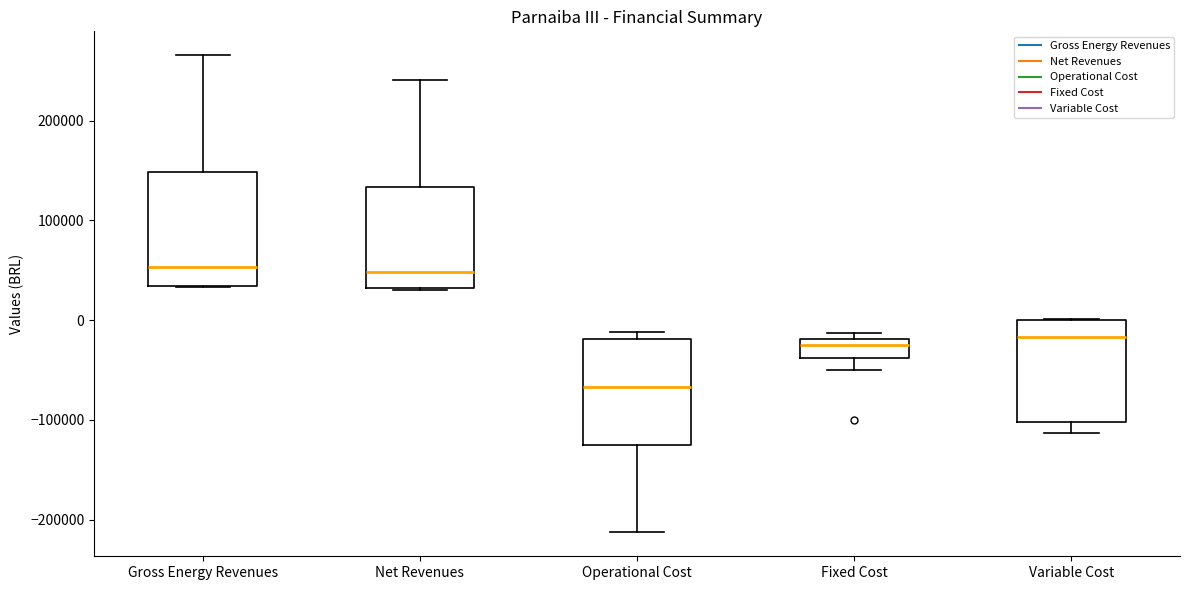

Reading left to right, read every box against the y-axis: the position of its median line, the range the box covers, and the ends of its whiskers. The values are not printed on the chart, so give them approximately, as read against the axis.

Gross Energy Revenues: median 50000, box 30000 to 150000, whiskers 30000 to 270000
Net Revenues: median 50000, box 30000 to 130000, whiskers 30000 to 240000
Operational Cost: median -70000, box -130000 to -20000, whiskers -210000 to -10000
Fixed Cost: median -30000, box -40000 to -20000, whiskers -50000 to -10000
Variable Cost: median -20000, box -100000 to 0, whiskers -110000 to 0